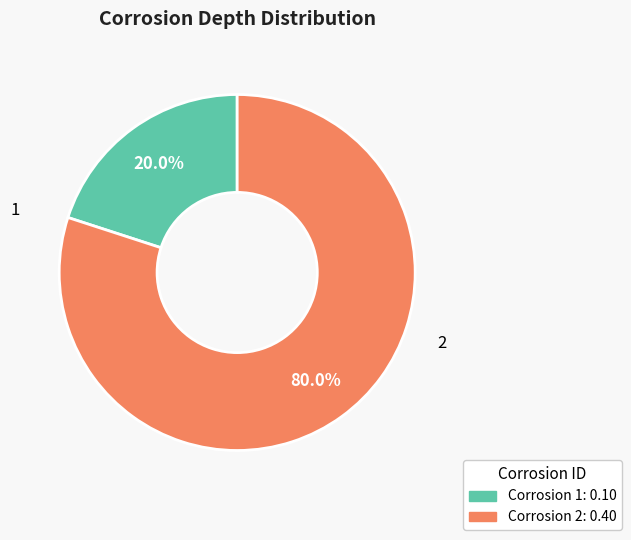

Is there a majority slice in this chart?

Yes